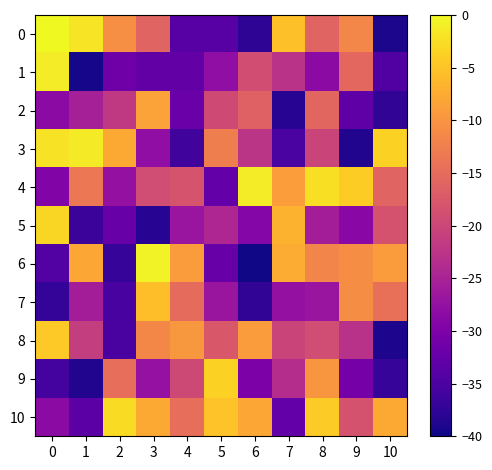

What is the difference between the highest and lowest values at 5?

30.1